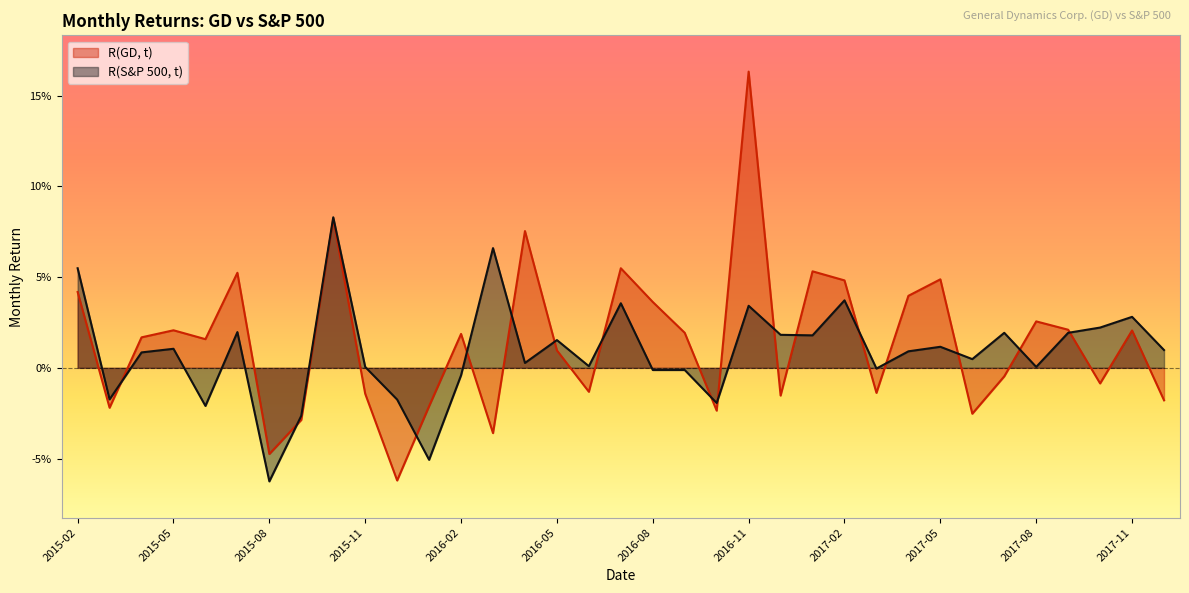

True or false: R(S&P 500, t) and R(GD, t) intersect in this chart.

True